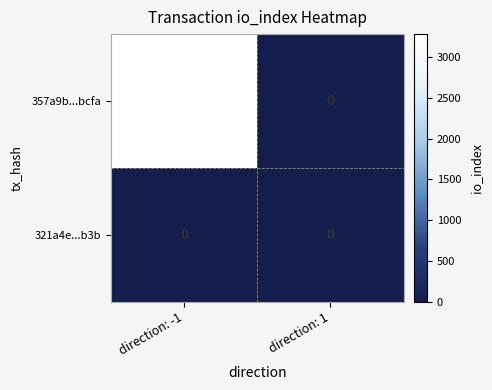

Reading left to right, list all the values displayed in this chart.

357a9b...bcfa: direction: -1=3284	direction: 1=0
321a4e...b3b: direction: -1=0	direction: 1=0